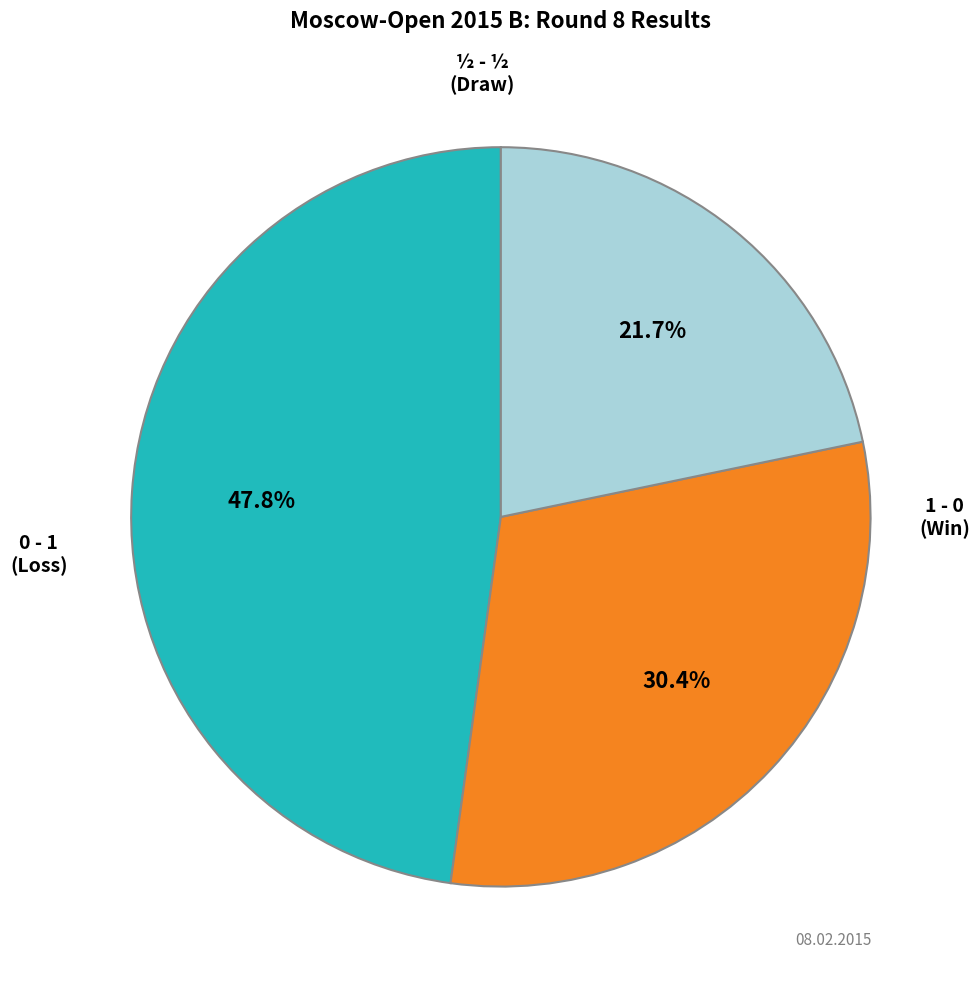

Is there any slice that represents more than half of the pie?

No